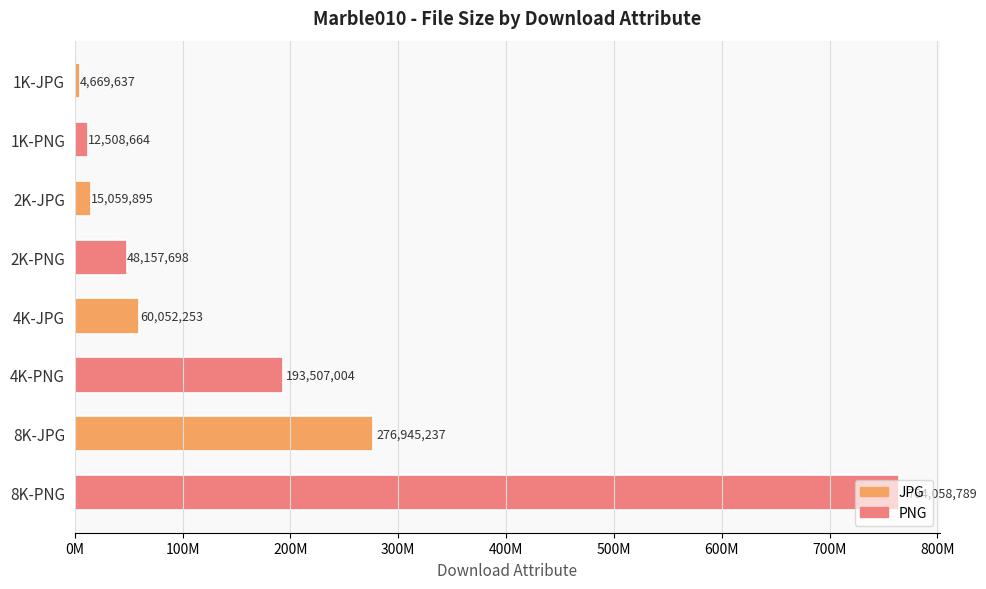

At which category does the chart reach its peak across all series?

8K-PNG